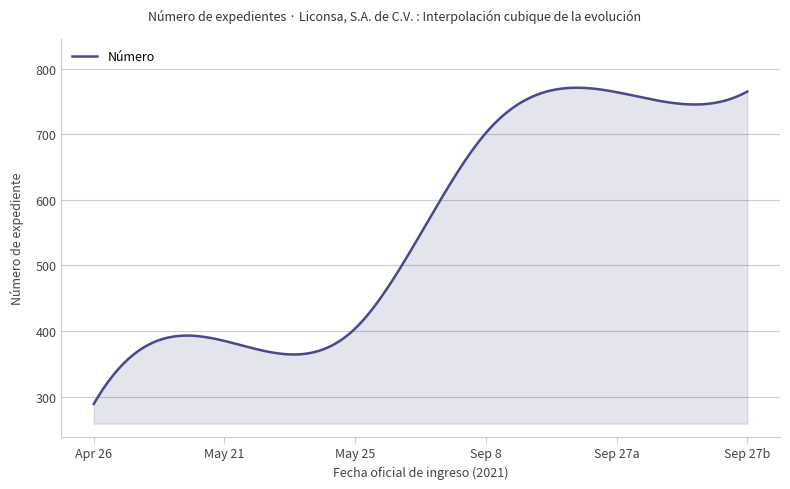

What is the difference between the maximum and minimum values?

481.8